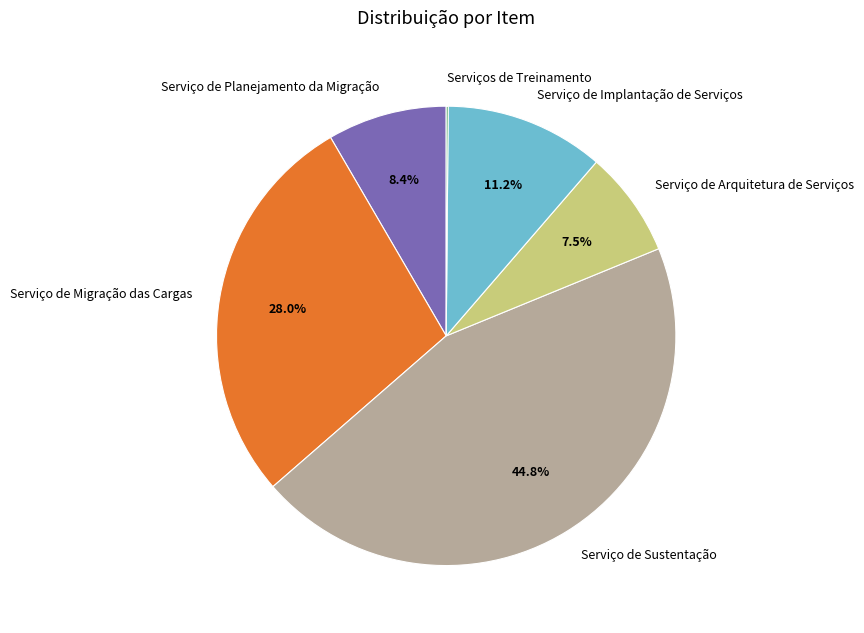

Is there a majority slice in this chart?

No